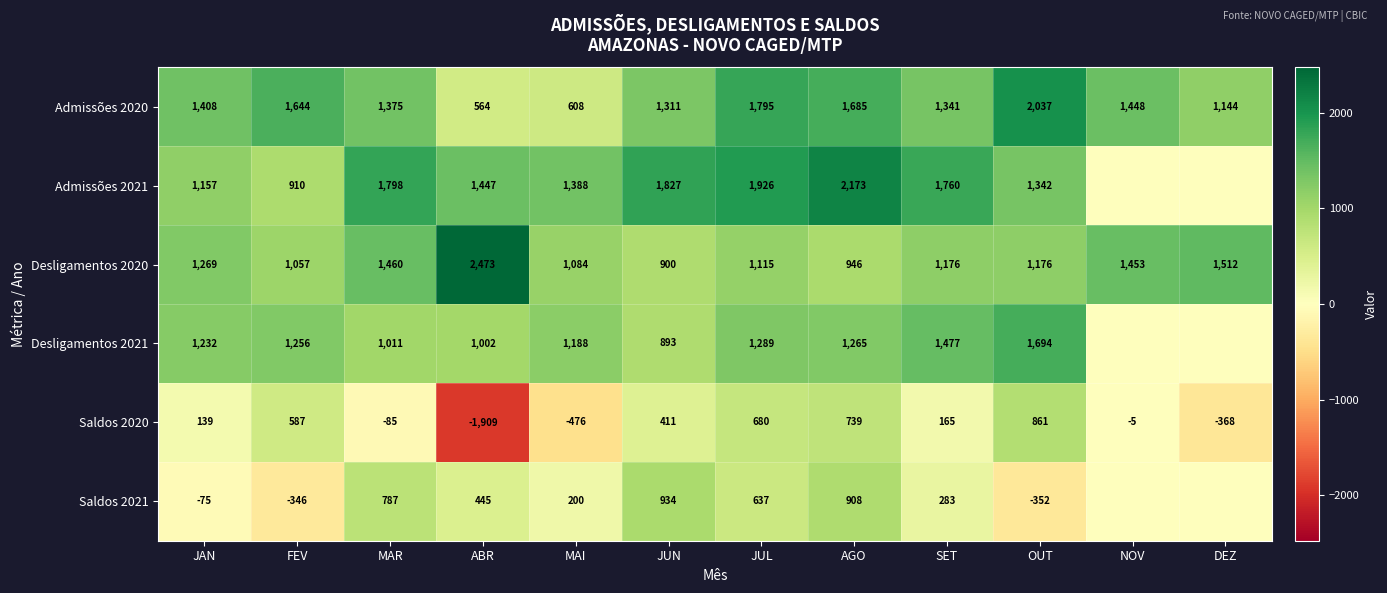

Read the Saldos 2020 value at JUN, to the nearest 10.

410